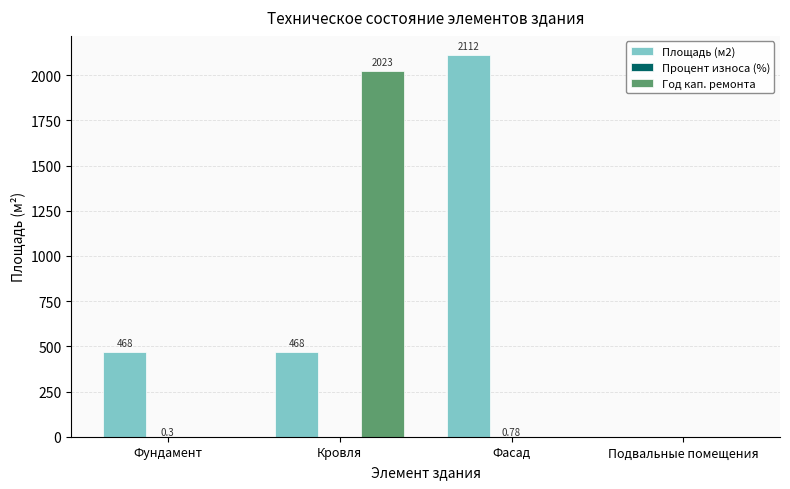

Between Кровля and Фасад, which series saw the biggest shift?

Год кап. ремонта